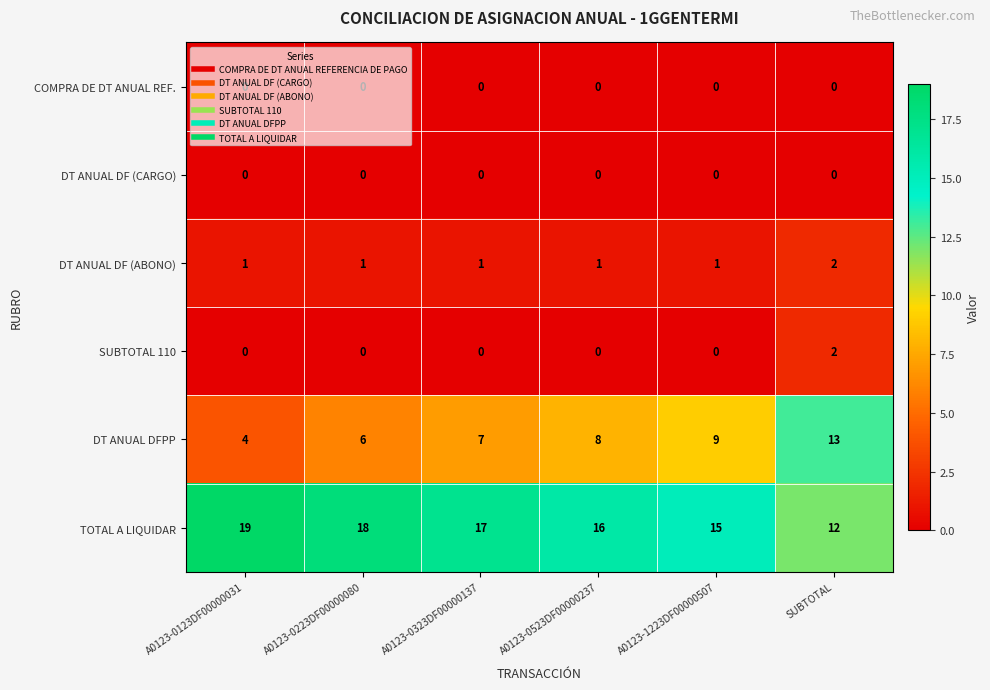

How many data points does each series have?

6